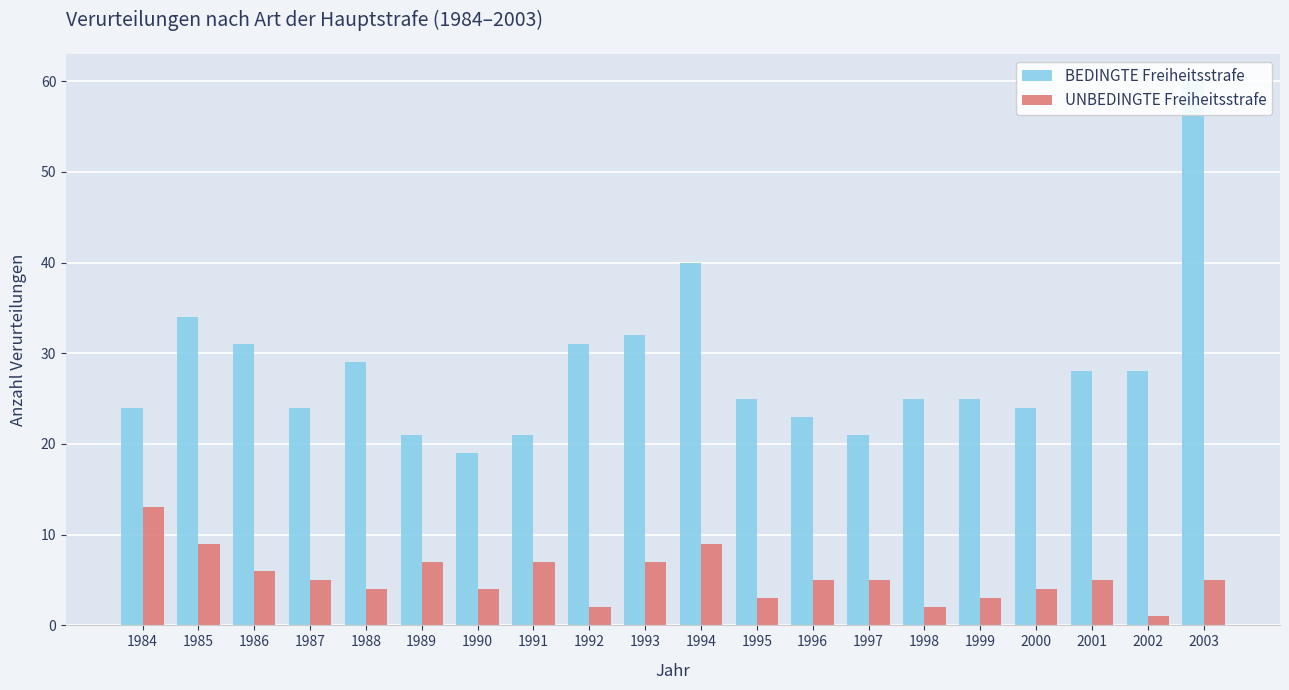

Does the chart contain stacked bars?

No